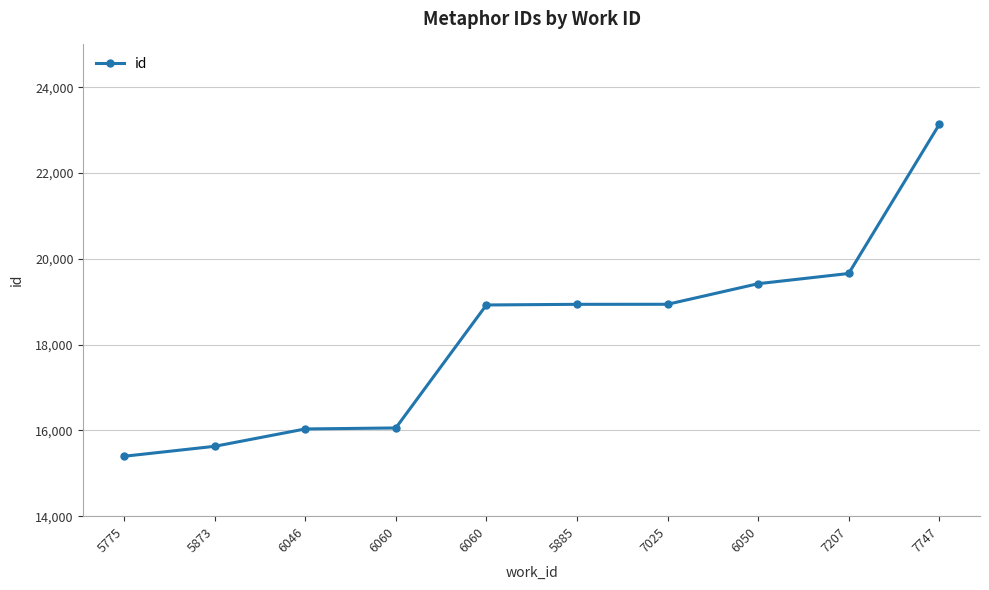

At which label is the value closest to 19265?

6050